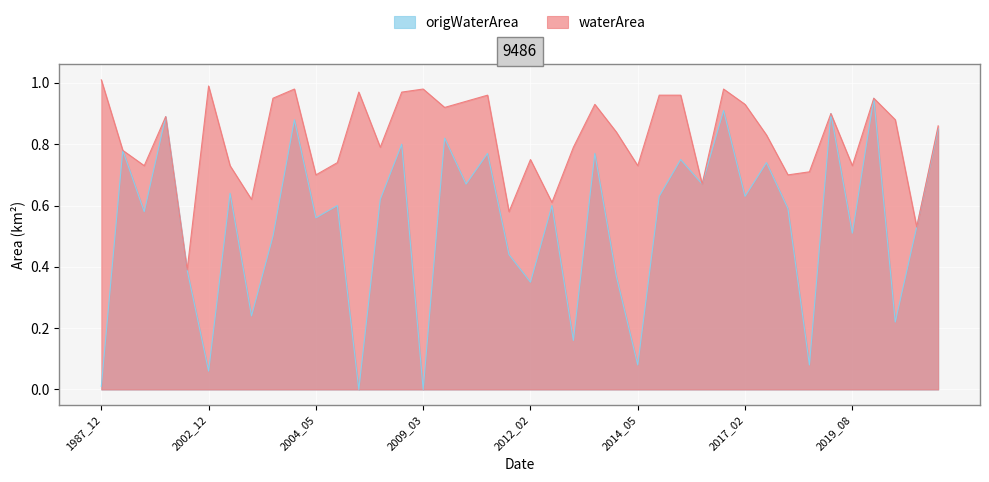

Which series has the largest total across all categories?

waterArea